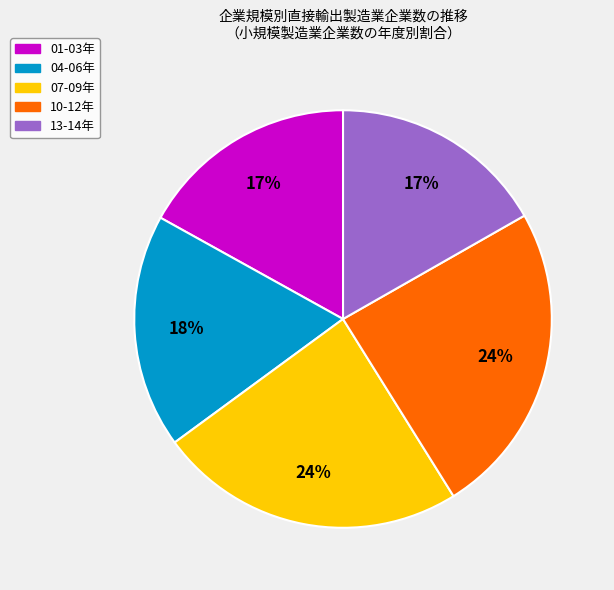

To the nearest percent, what is the average slice percentage?

20%